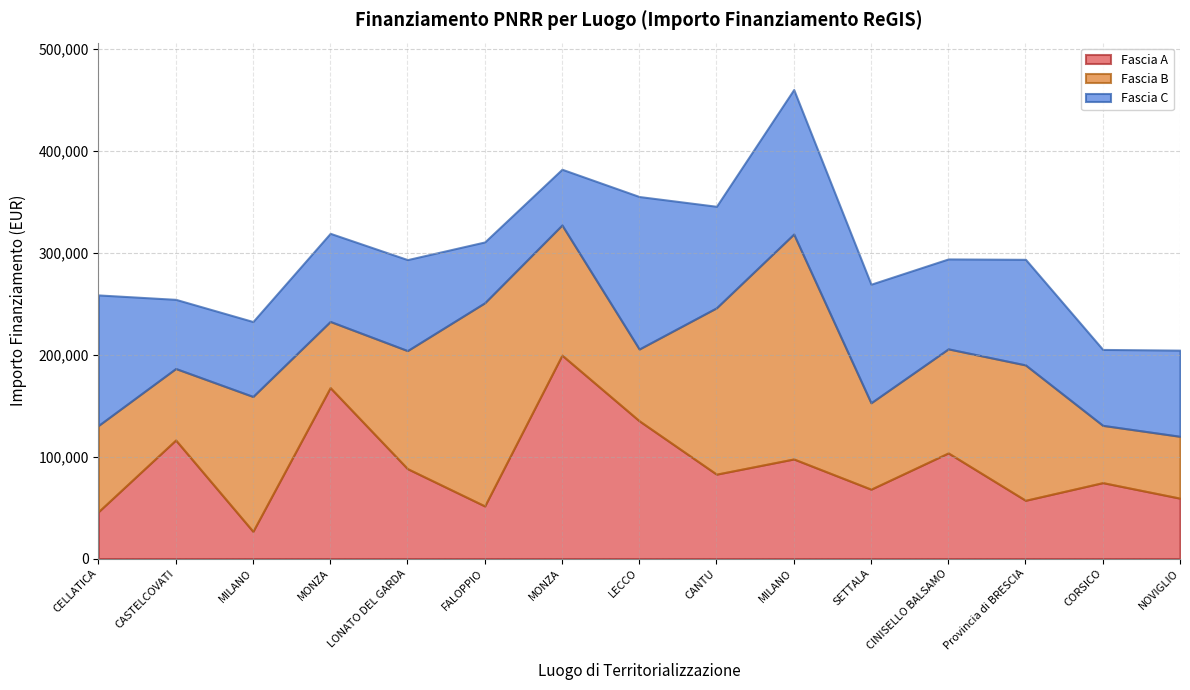

Where do Fascia C and Fascia A first cross each other?

CELLATICA and CASTELCOVATI